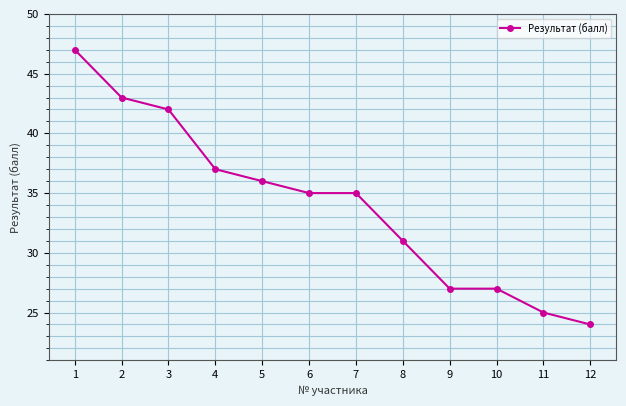

What value does the data have at 3, to the nearest 10?

40